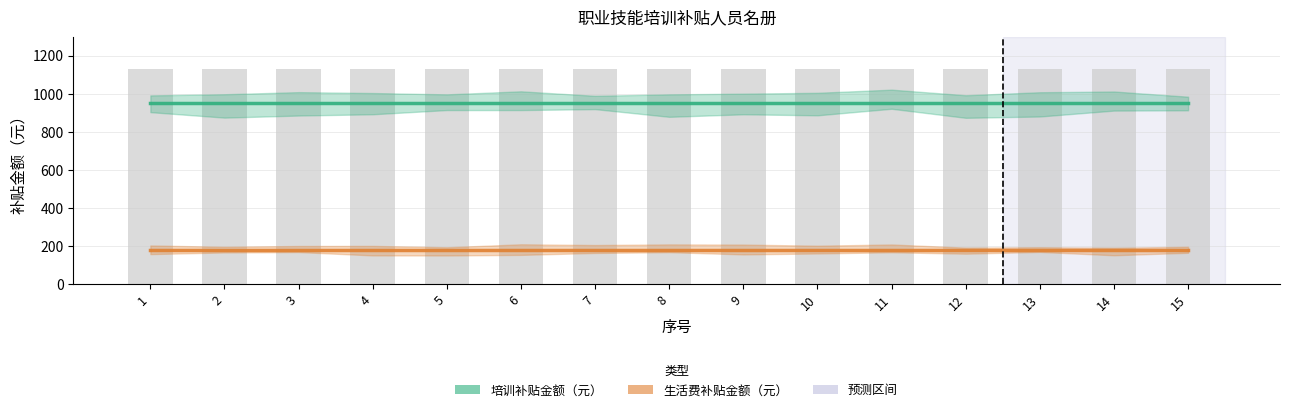

What is the average value of the 培训补贴金额（元） series?

952